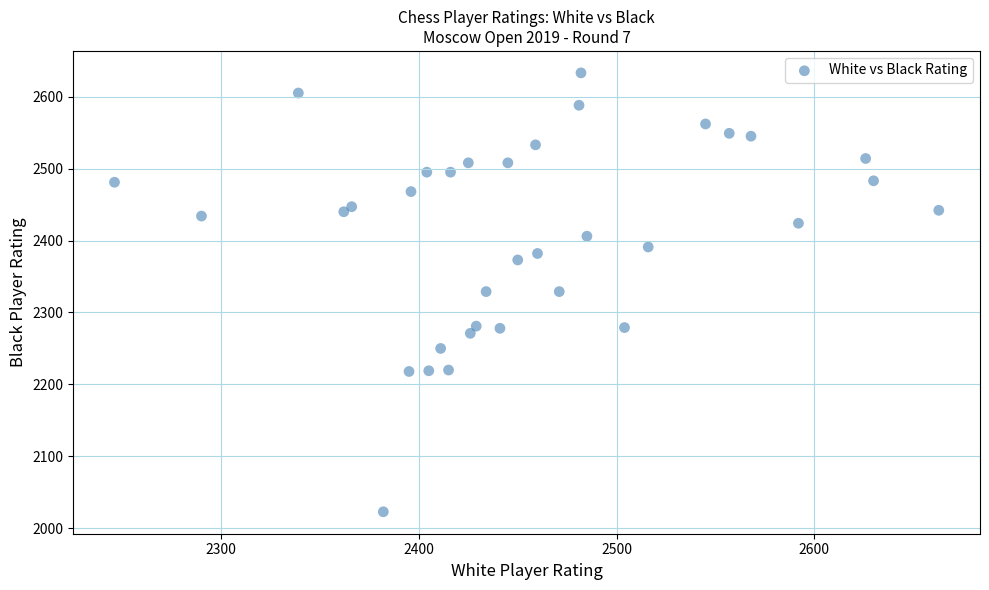

What is the range of Y values (max minus min)?

610